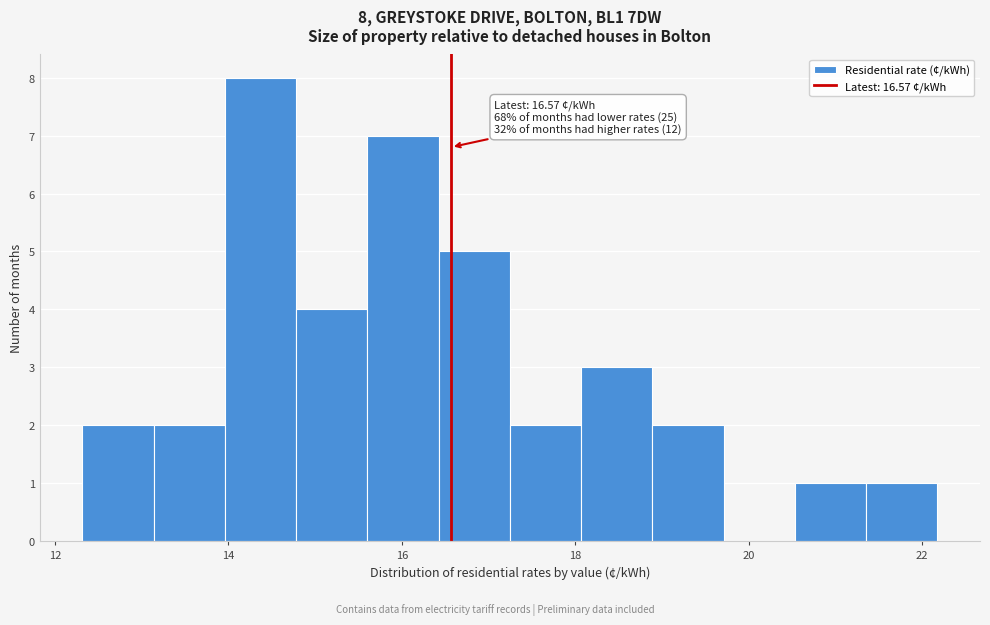

Which range on the x-axis has the tallest bar?

14.0 to 14.8